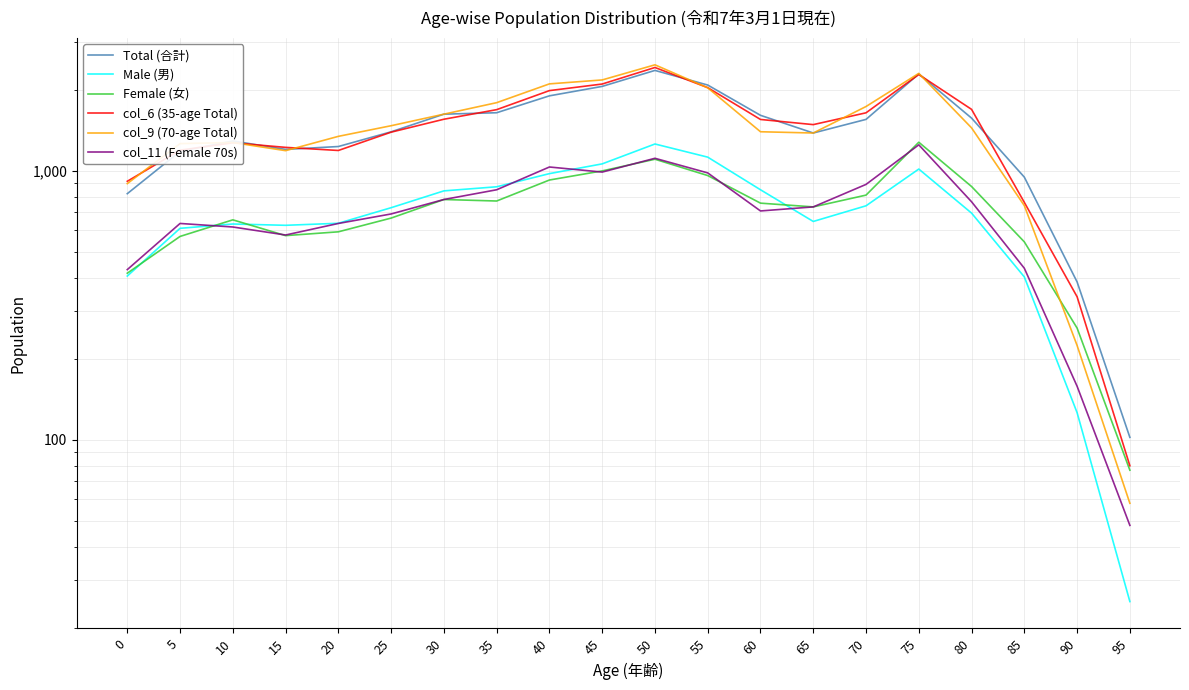

Which category has the lowest value in the col_11 (Female 70s) series?

95